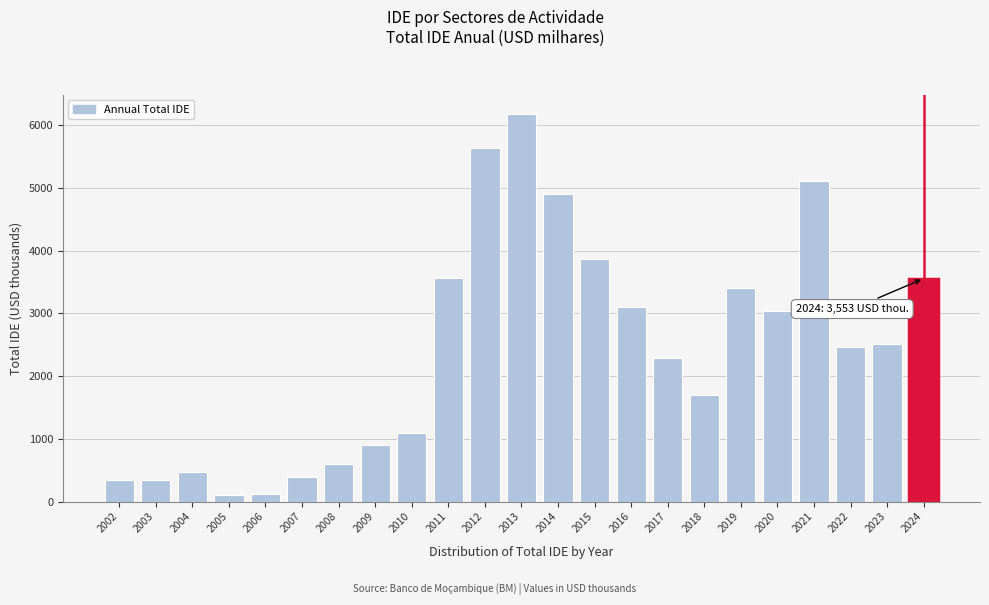

Between 2013 and 2021, which is larger?

2013